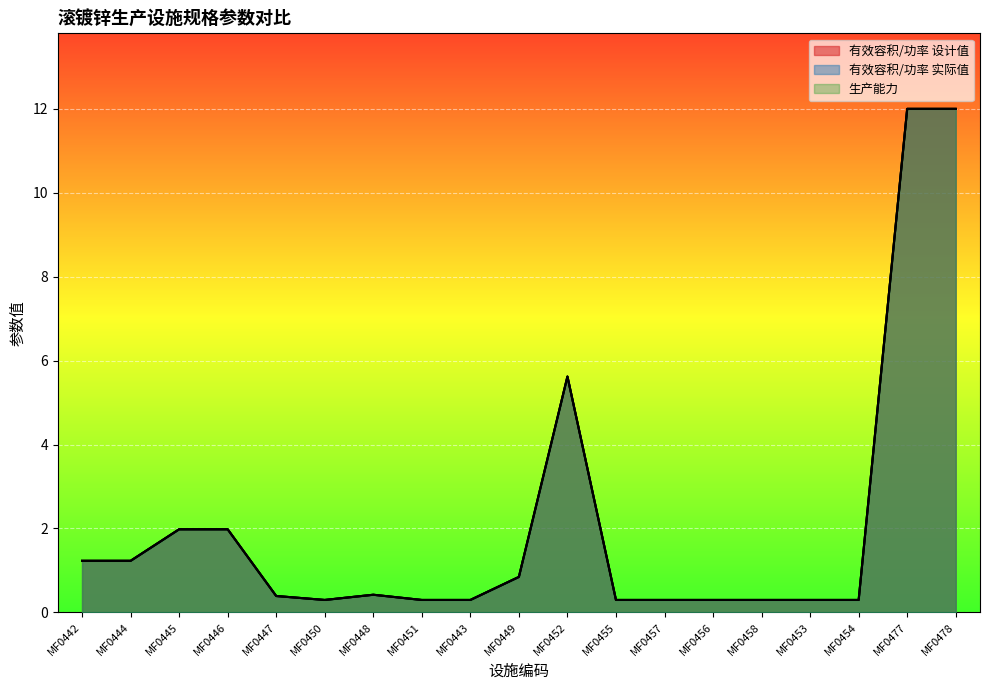

What is the maximum value for 有效容积/功率 实际值?

12.0